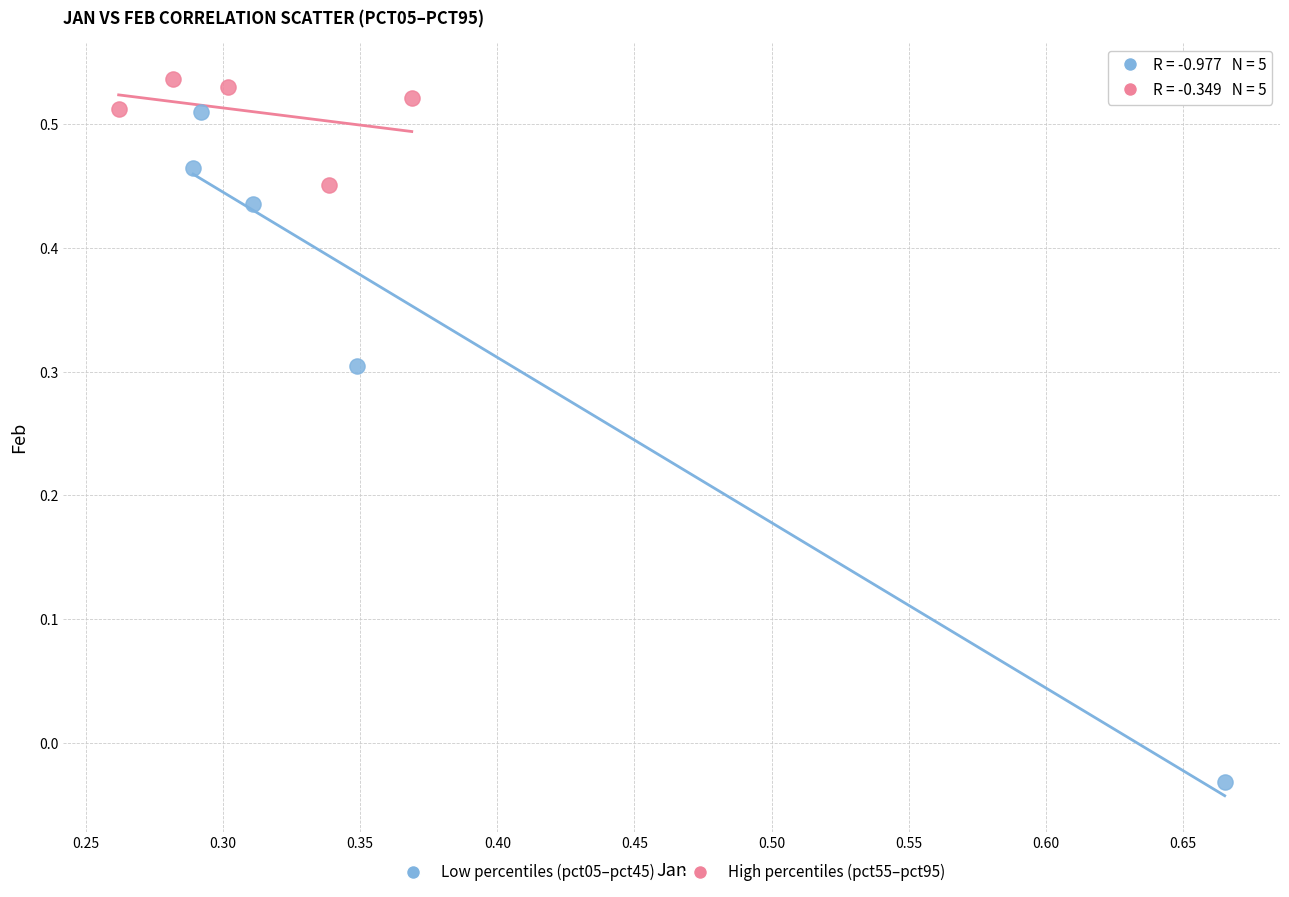

Which series reaches the minimum Y coordinate?

Low percentiles (pct05–pct45)